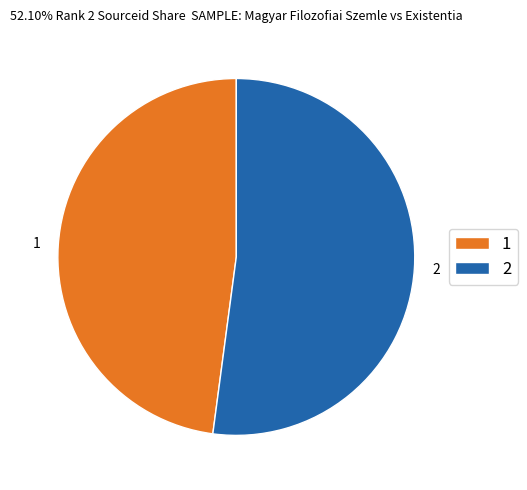

The 2 slice represents 62% of the pie. True or false?

False